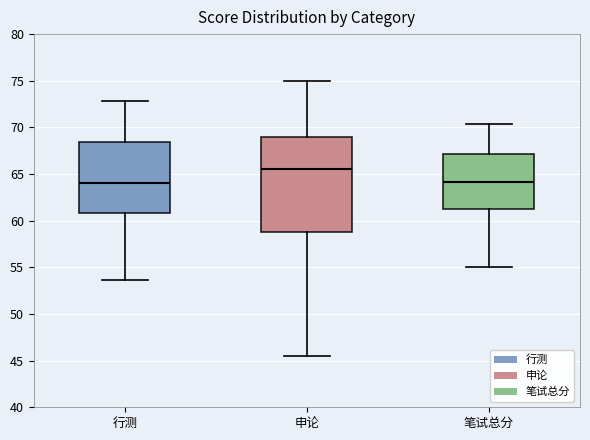

Which box is the tallest, from its lower edge to its upper edge?

申论